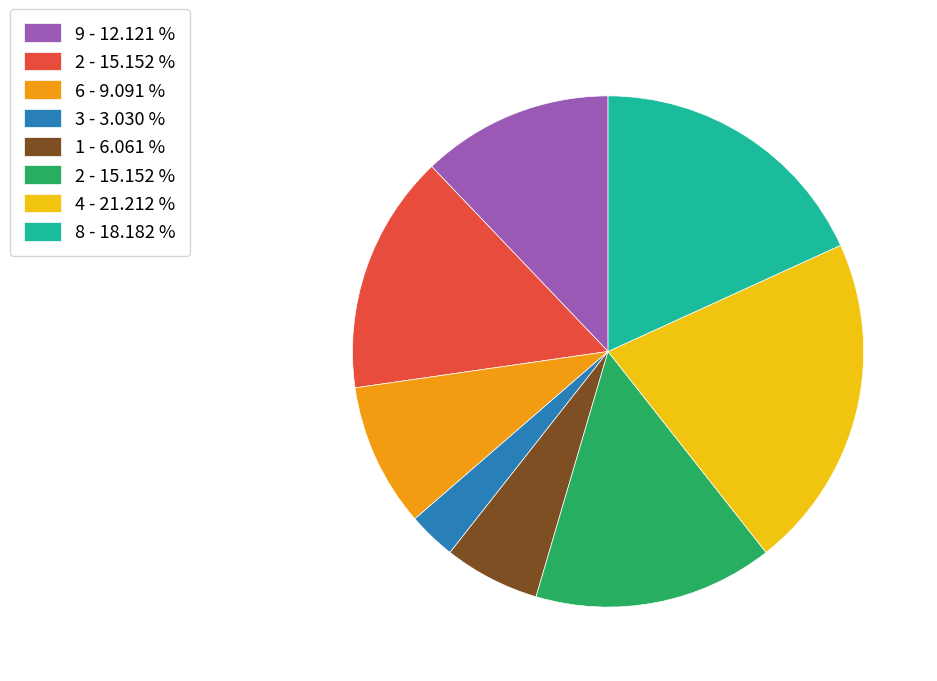

Is there any slice that represents more than half of the pie?

No